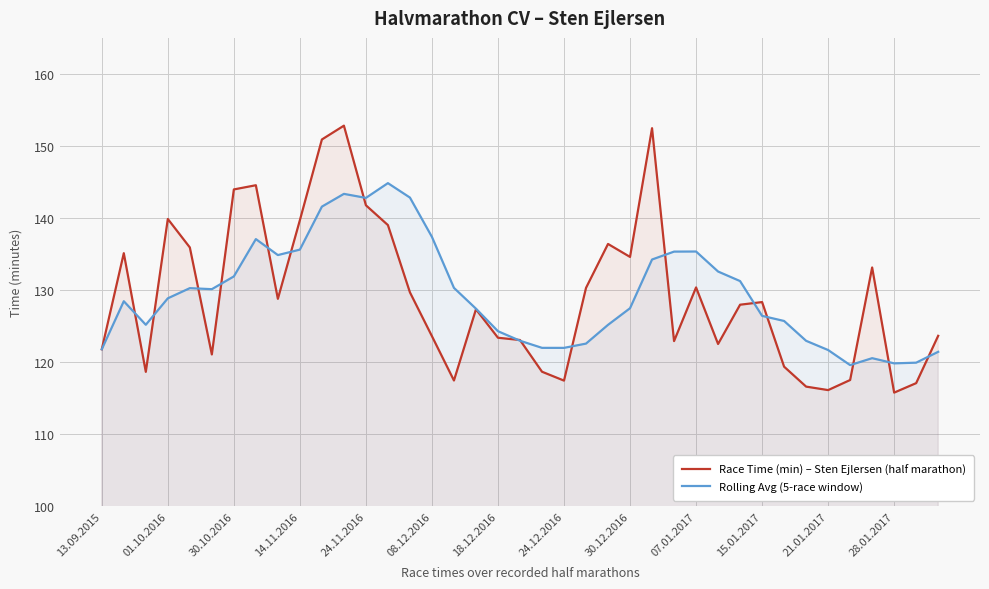

What is the average value of the Rolling Avg (5-race window) series?

129.4